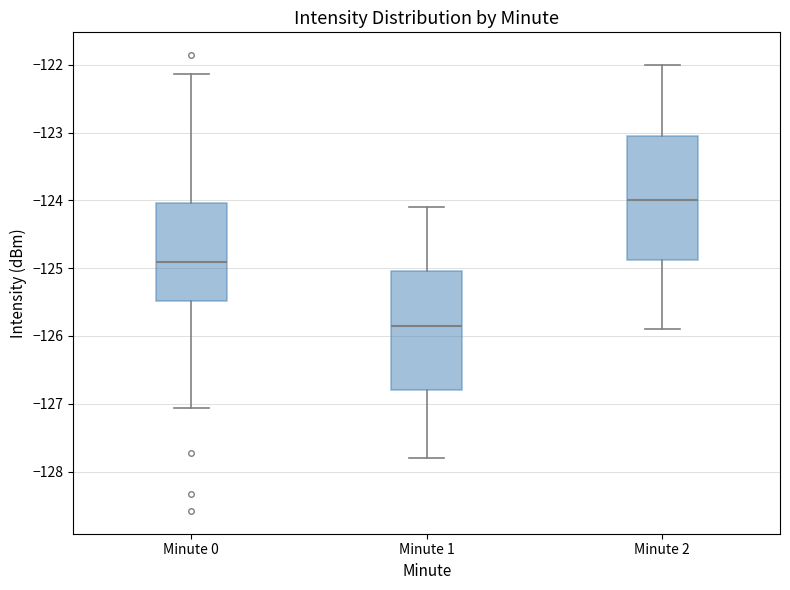

Reading left to right, transcribe this box plot: for each box, give where its median line is, the range the box spans, and where its two whiskers end, as read against the y-axis. The values are not printed on the chart, so give them approximately, as read against the axis.

Minute 0: median -124.9, box -125.5 to -124.0, whiskers -127.1 to -122.1
Minute 1: median -125.8, box -126.8 to -125.0, whiskers -127.8 to -124.1
Minute 2: median -124.0, box -124.9 to -123.0, whiskers -125.9 to -122.0